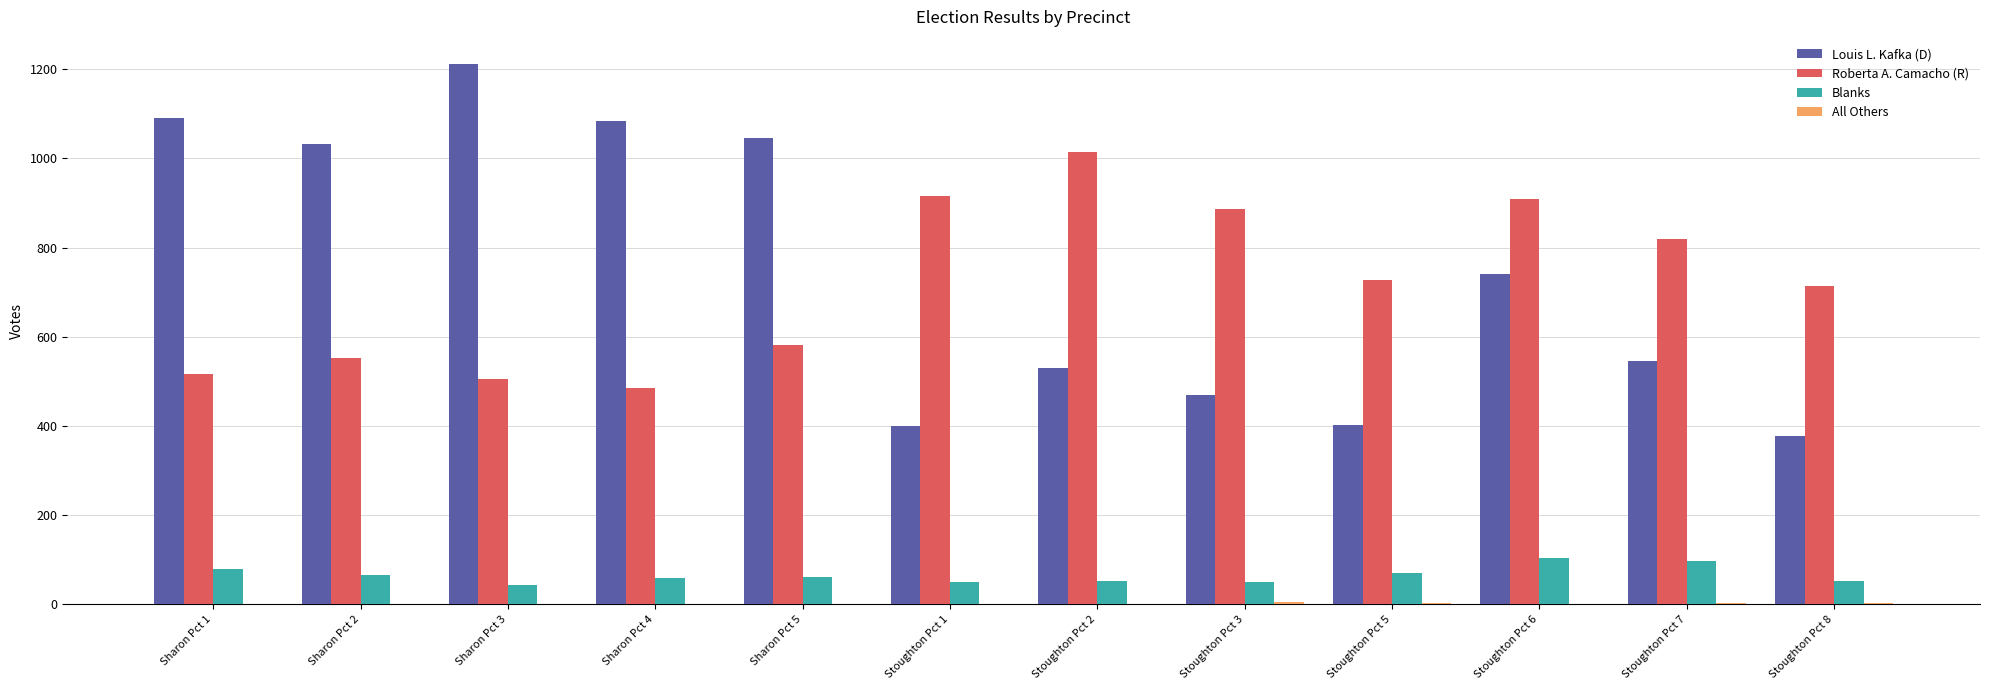

Between Sharon Pct 3 and Stoughton Pct 1, which series saw the biggest shift?

Louis L. Kafka (D)